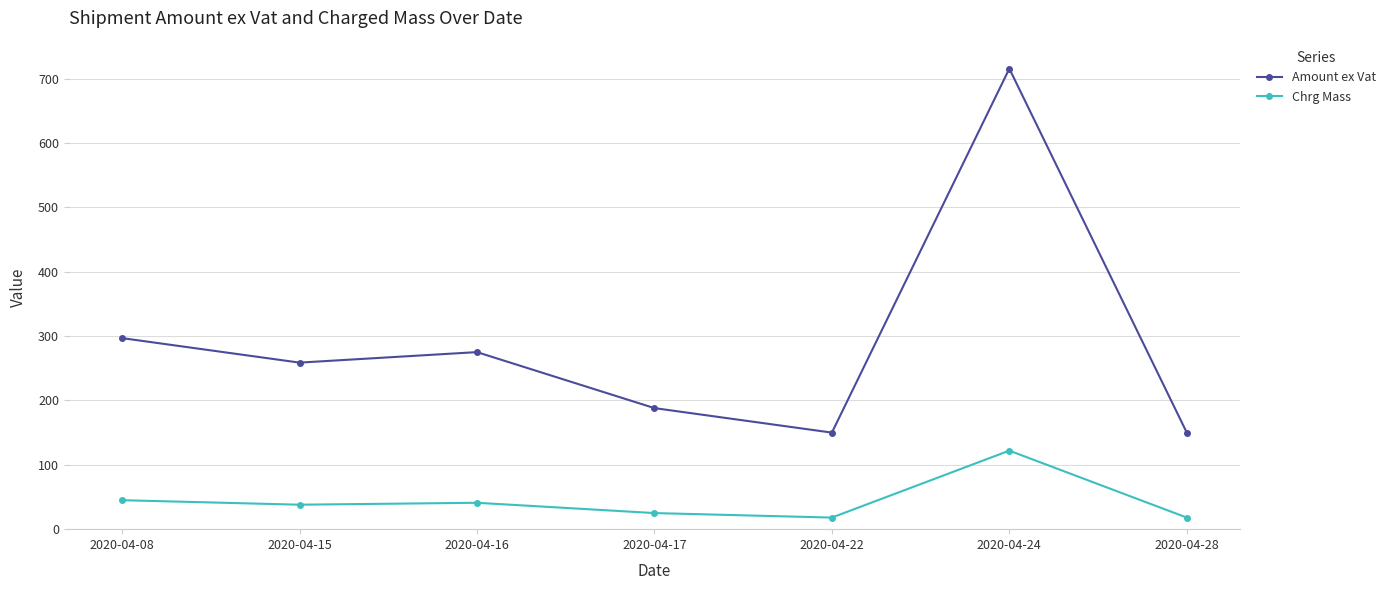

True or false: Chrg Mass and Amount ex Vat cross at least once.

False